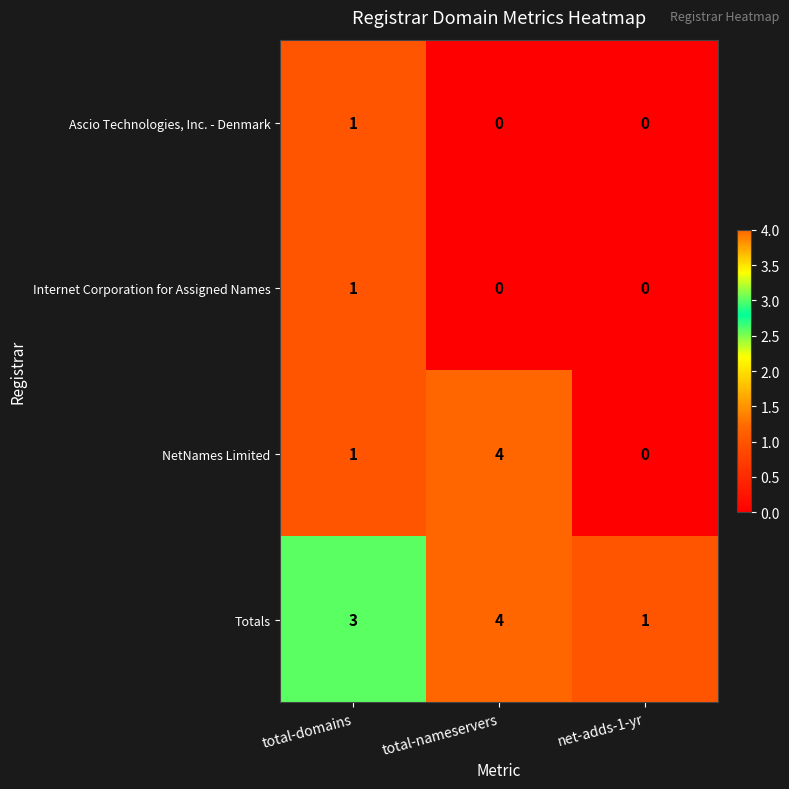

The Internet Corporation for Assigned Names series shows 0 at total-nameservers. True or false?

True